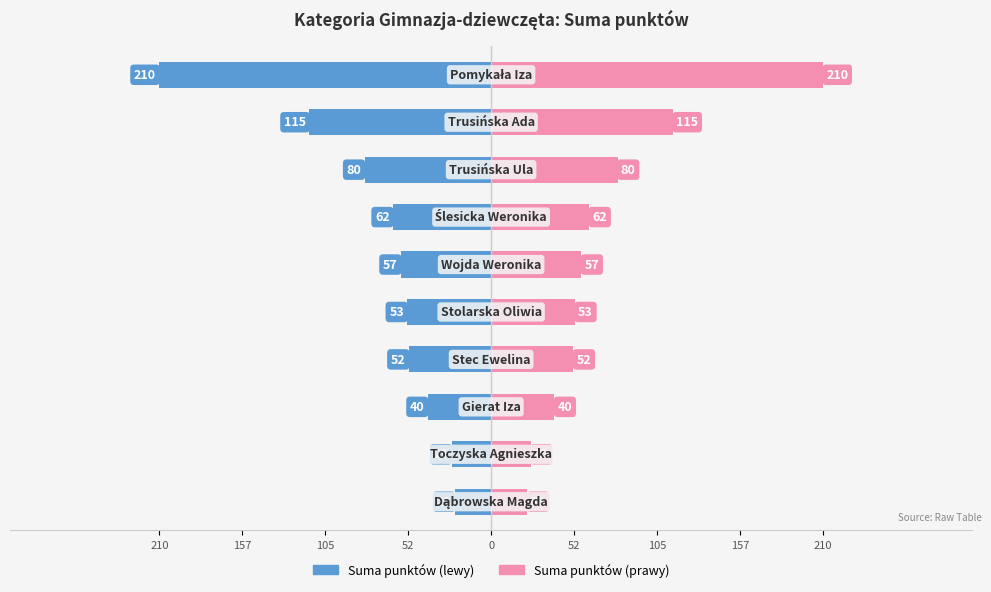

What is the sum of all Male (Suma pkt) values?

-717